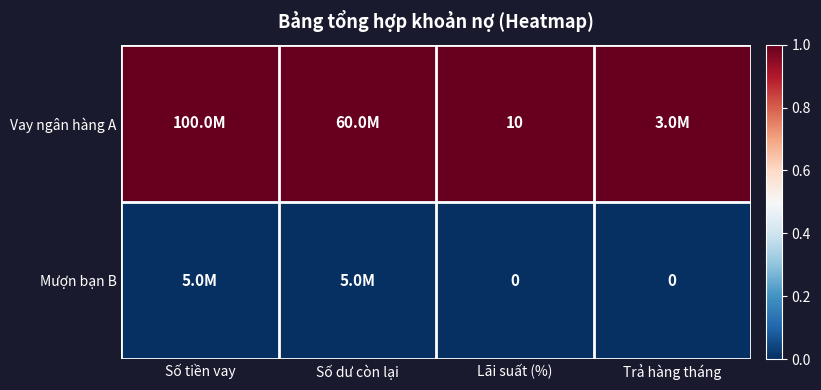

What is the difference between the highest and lowest values at Trả hàng tháng?

1